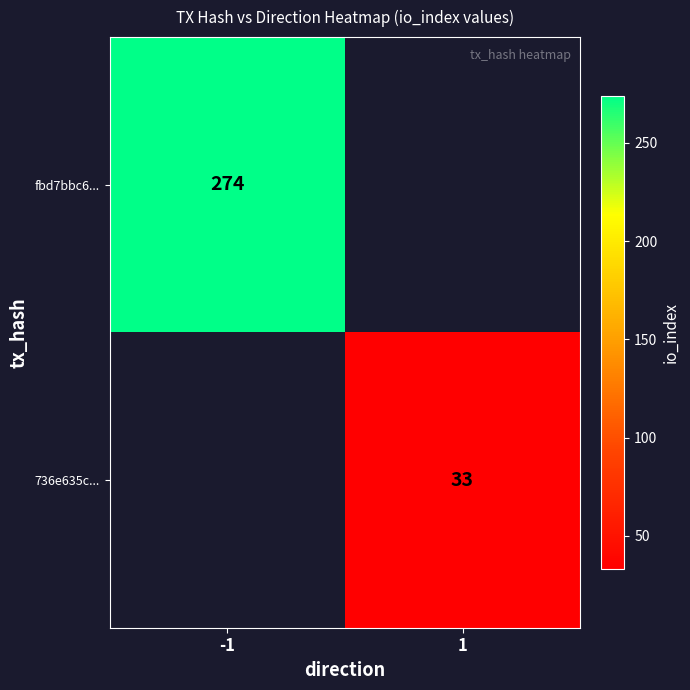

The fbd7bbc6... series shows 274 at -1. True or false?

True